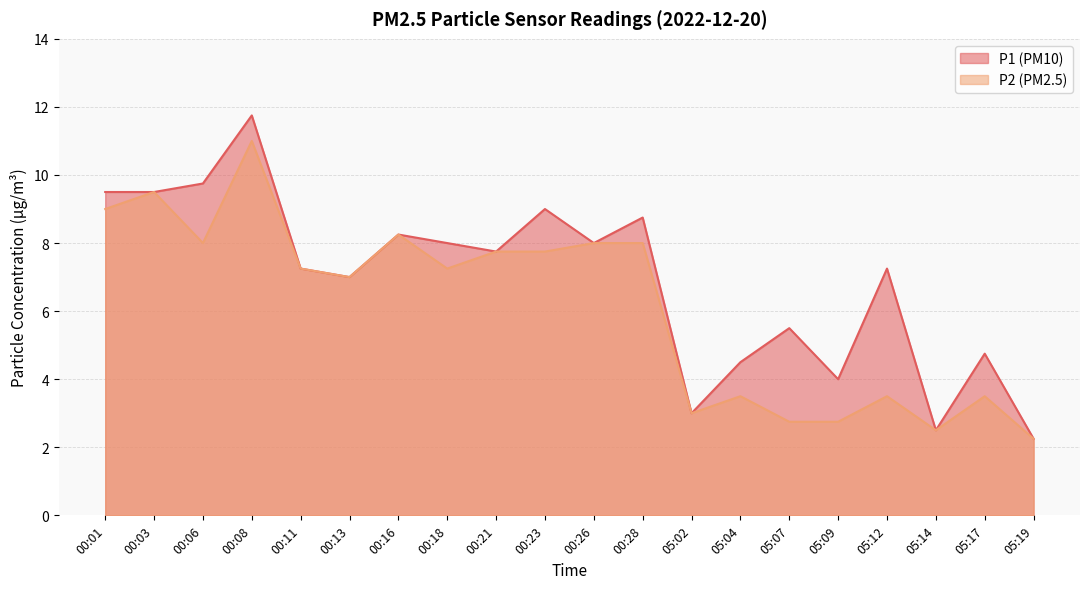

List the series in order of their peak value, lowest first.

P2, P1